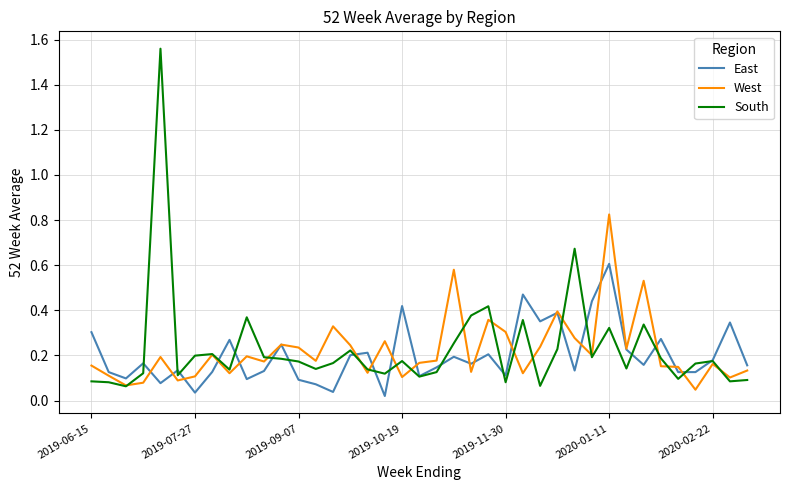

How many lines are shown in the chart?

3